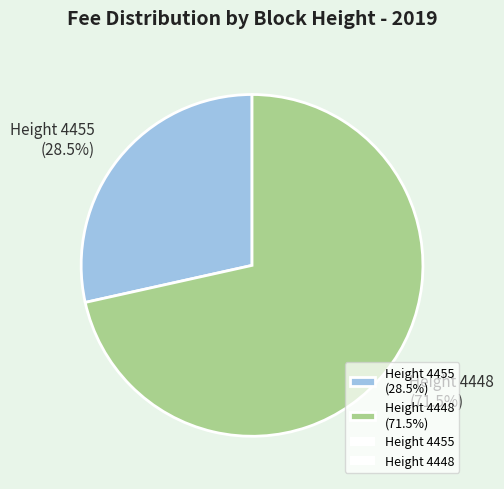

Is it true that Height 4455 is 38% of the pie?

False